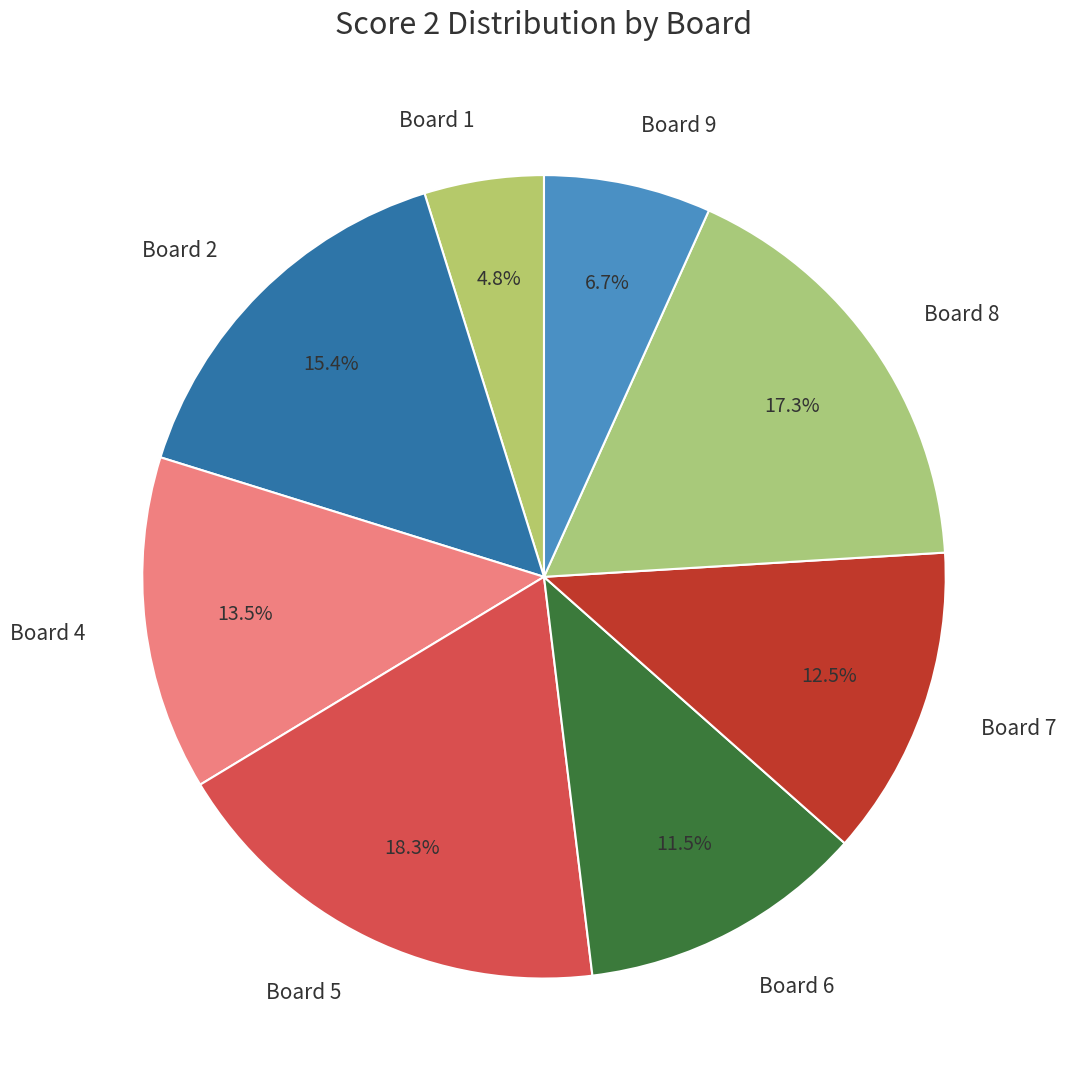

Is there any slice that represents more than half of the pie?

No